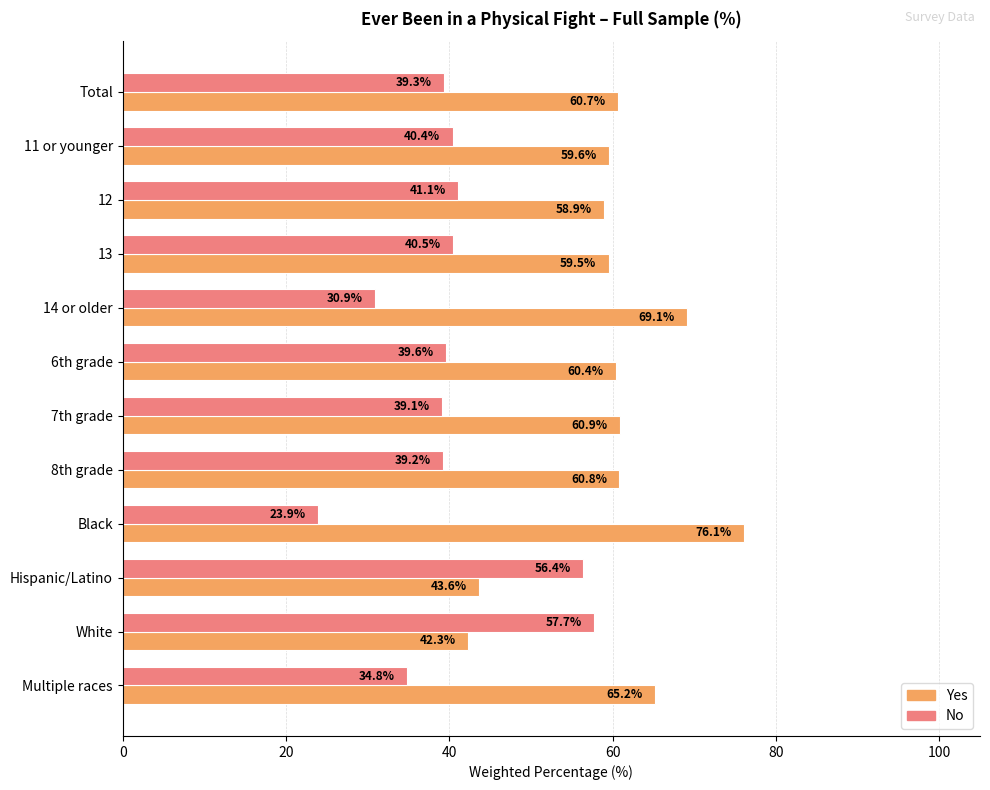

Count the number of categories in the chart.

12